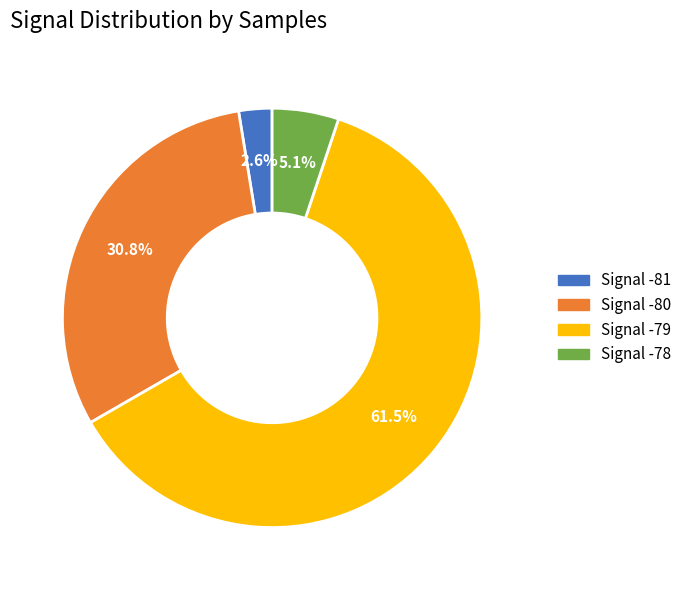

What is the smallest slice in the pie chart?

Signal -81